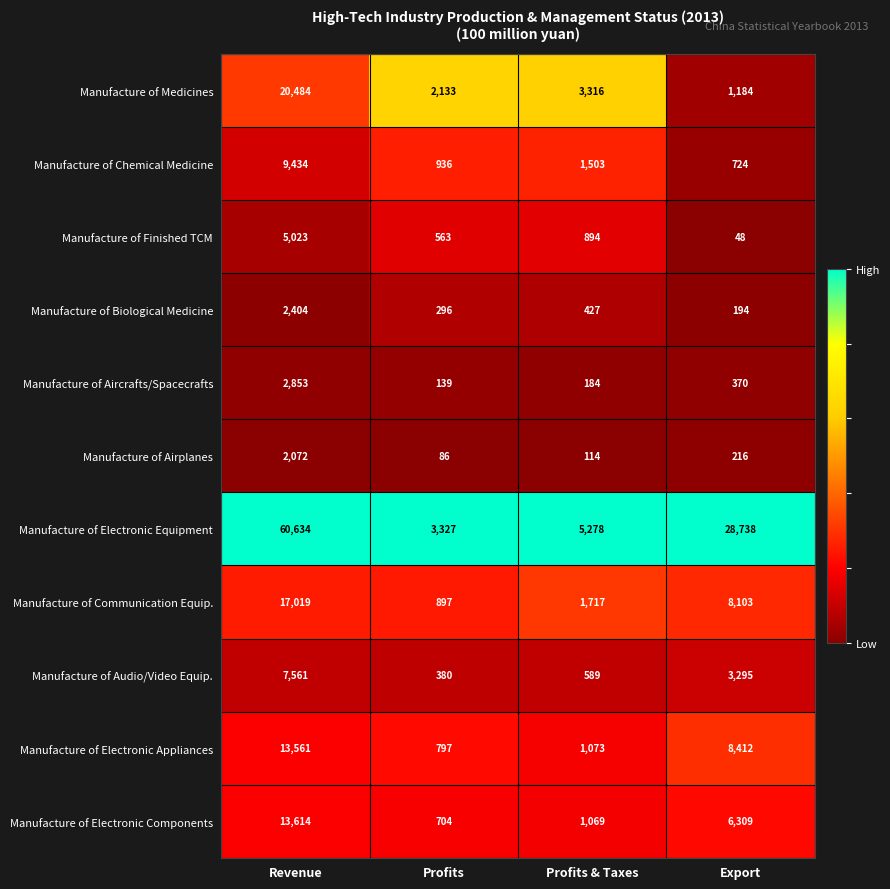

How many series are shown in this chart?

11